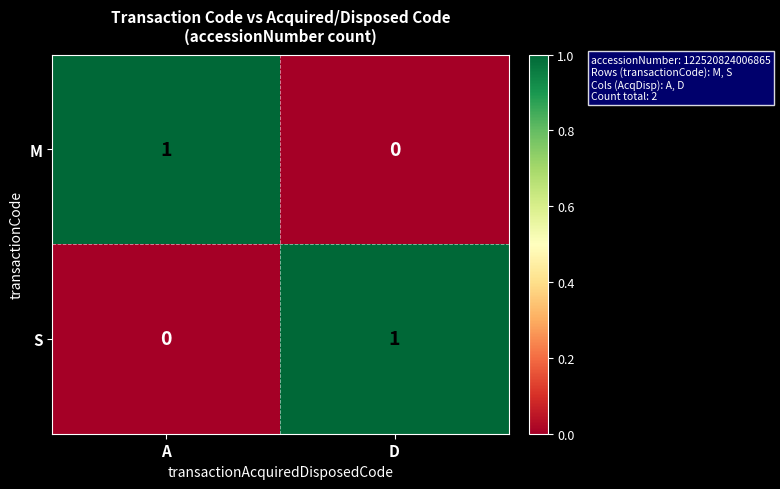

Which category has the highest value in the S series?

D